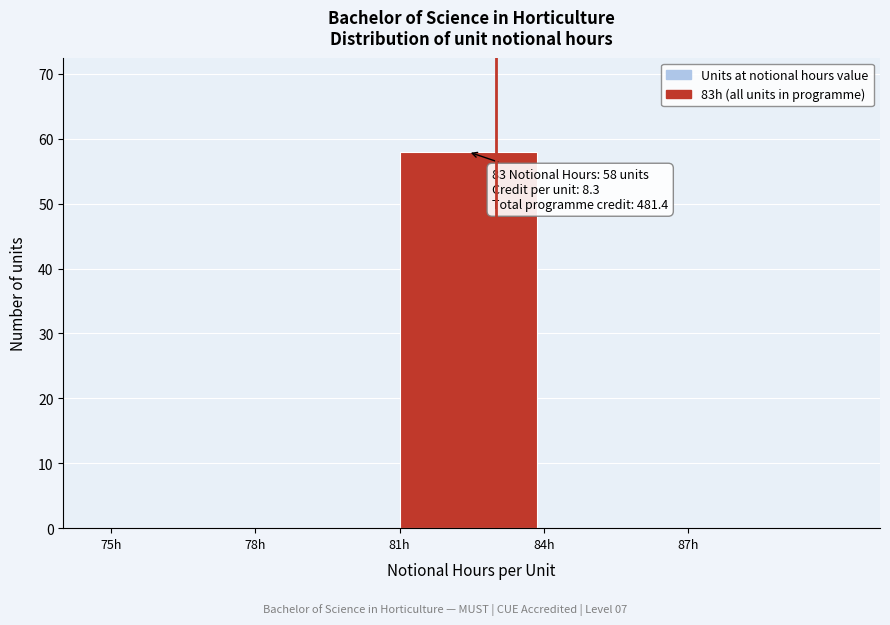

Which range on the x-axis has the tallest bar?

81 to 84